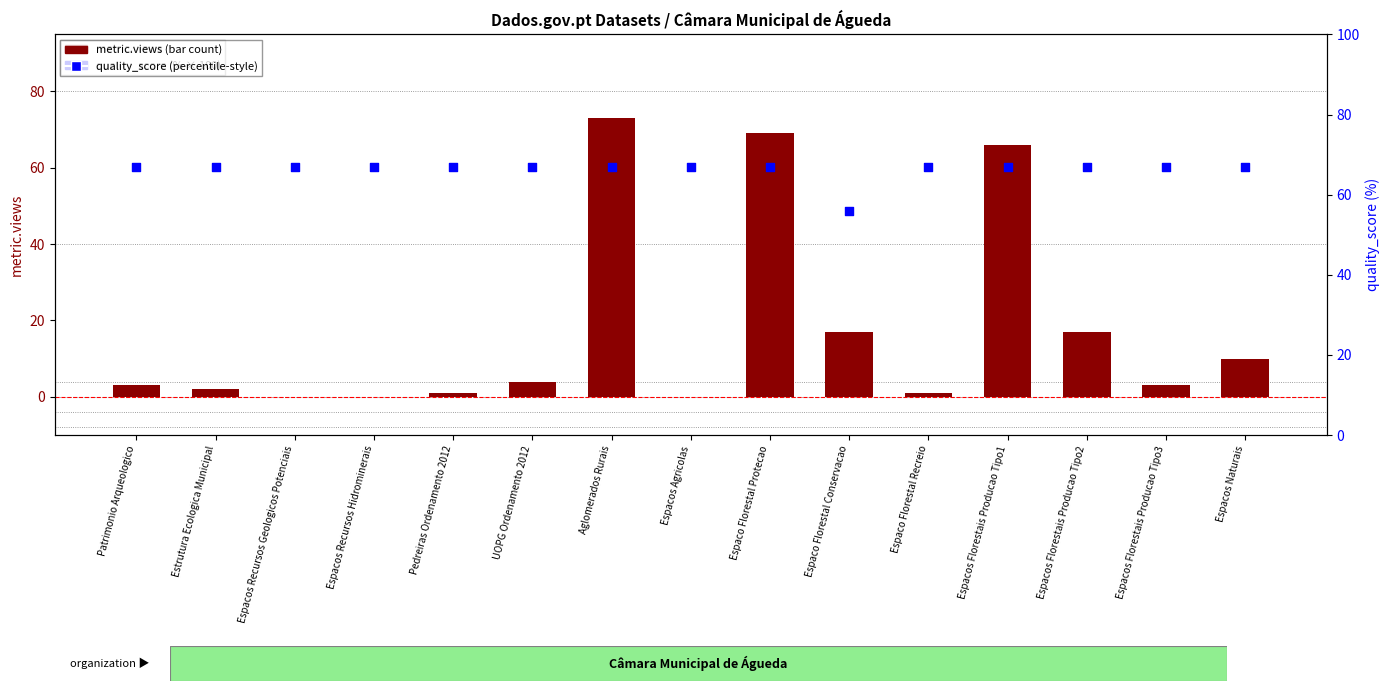

Which series contains the lowest Y value?

metric.views